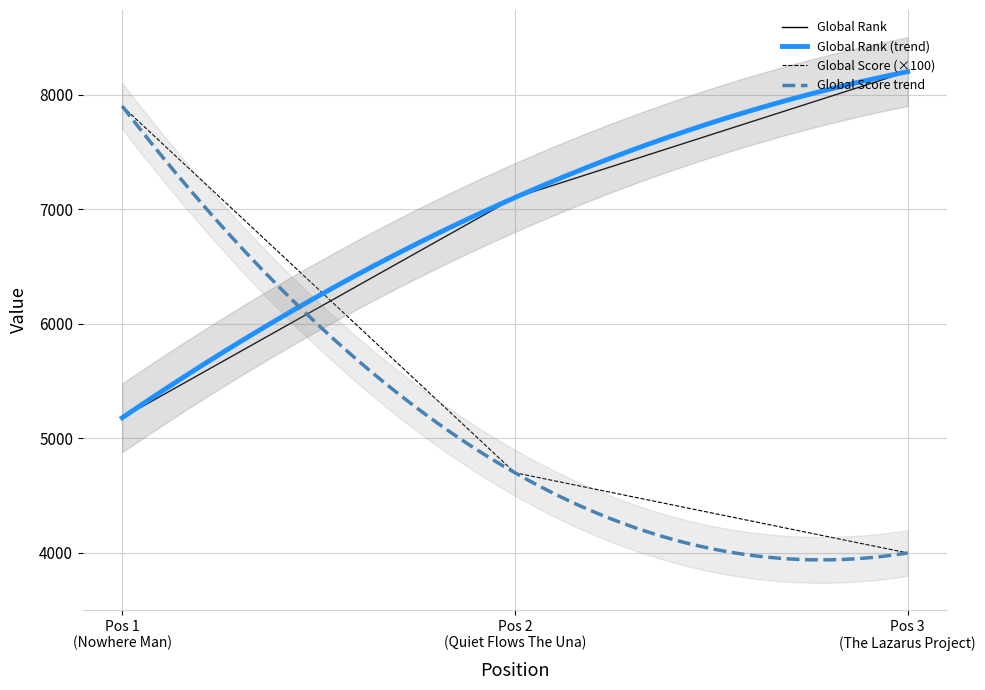

Does the chart have visible grid lines?

Yes